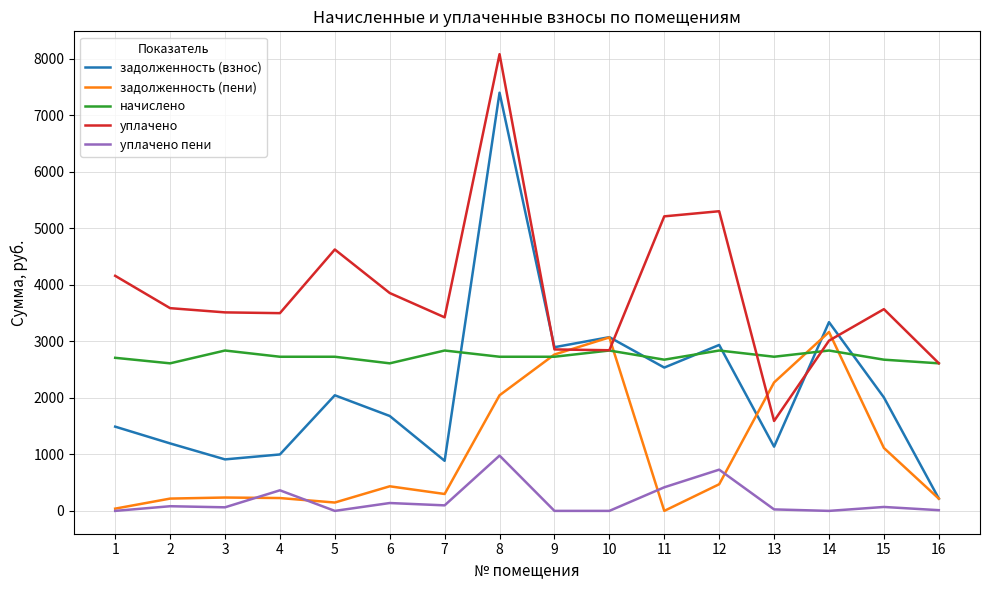

The value of начислено at 8 is 1483.5. True or false?

False